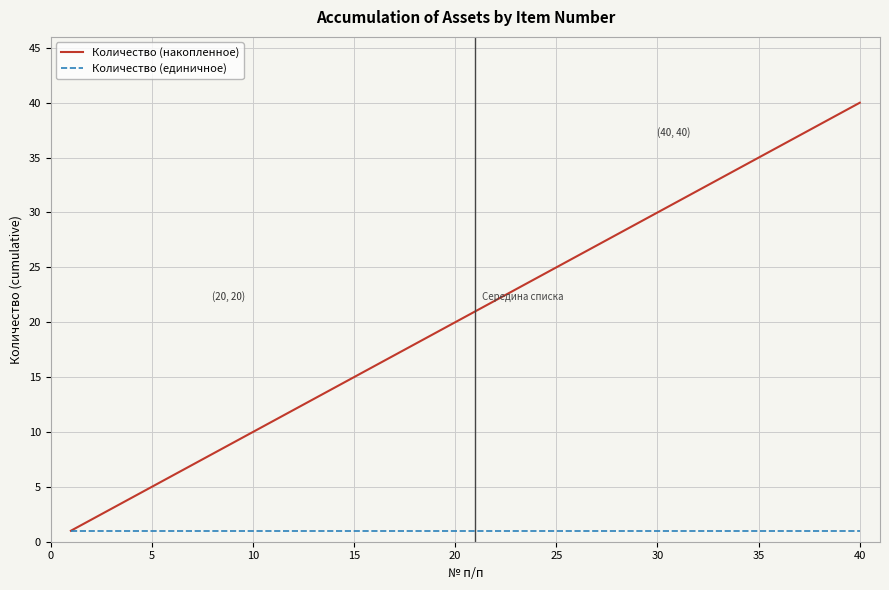

Rank the series by their average value, from lowest to highest.

Количество (единичное), Количество (накопленное)